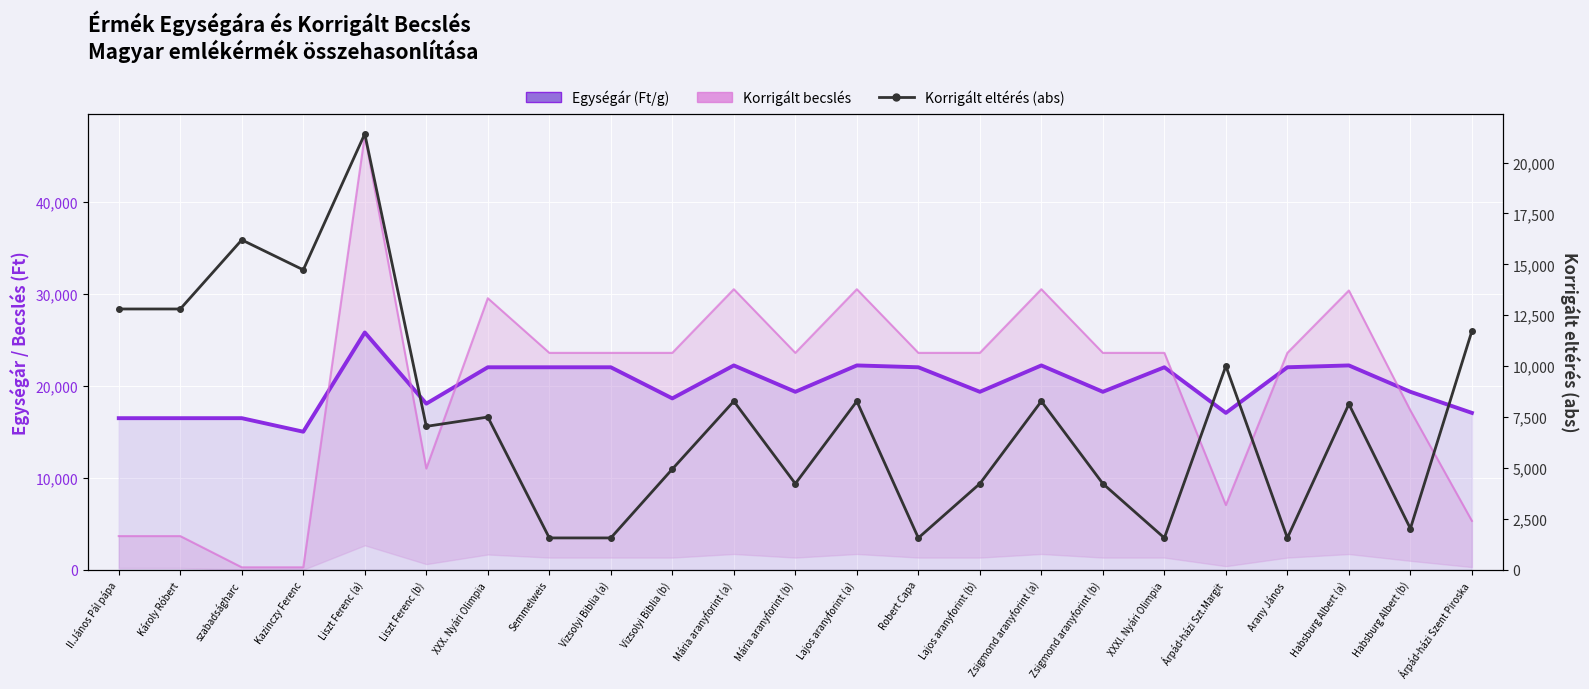

What value does the Egységár (Ft/g) series have at XXXI. Nyári Olimpia?

22000.0